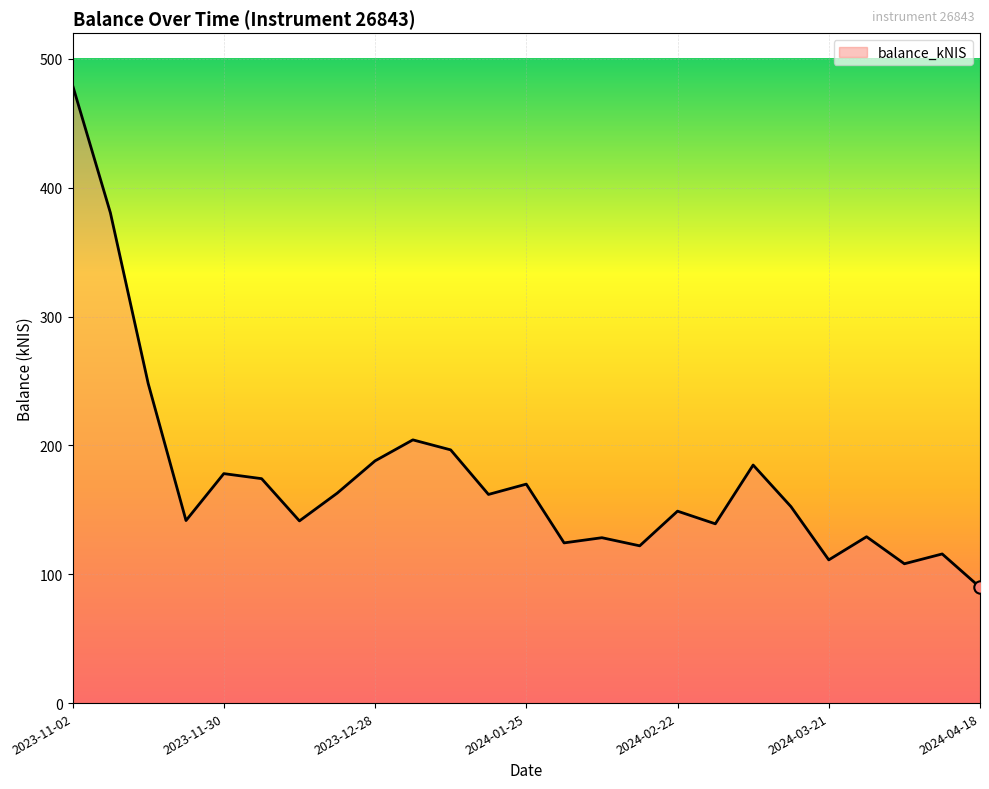

What is the minimum value shown in the chart?

89.9